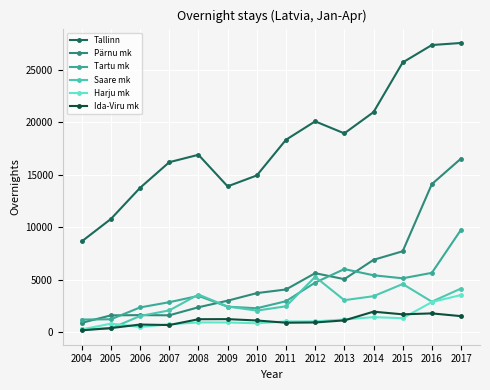

What is the value of the Saare mk point at the 7th from the left?

2048